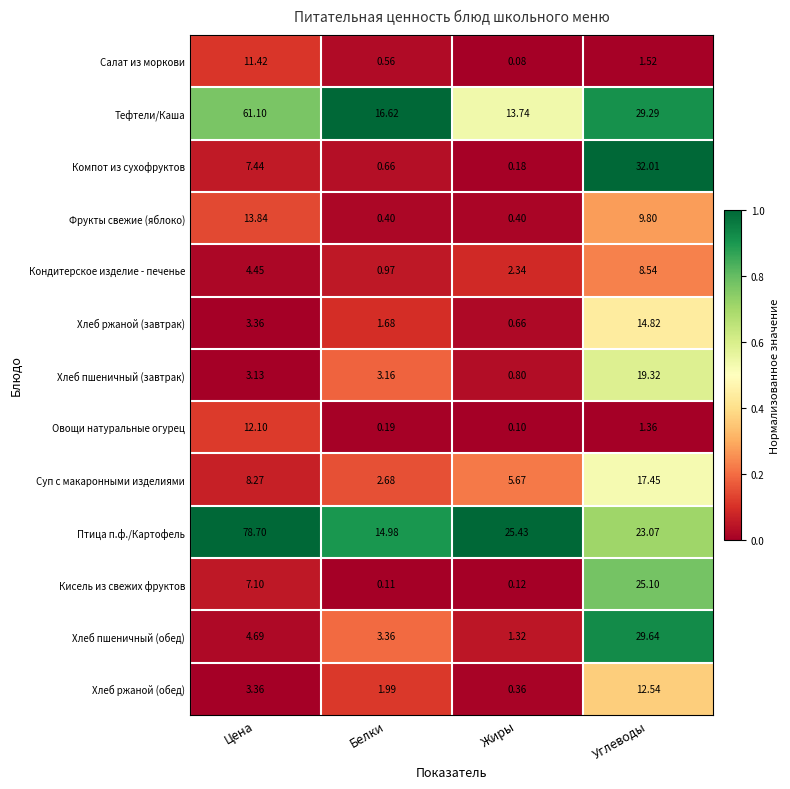

Which category has the highest value across all series?

Цена